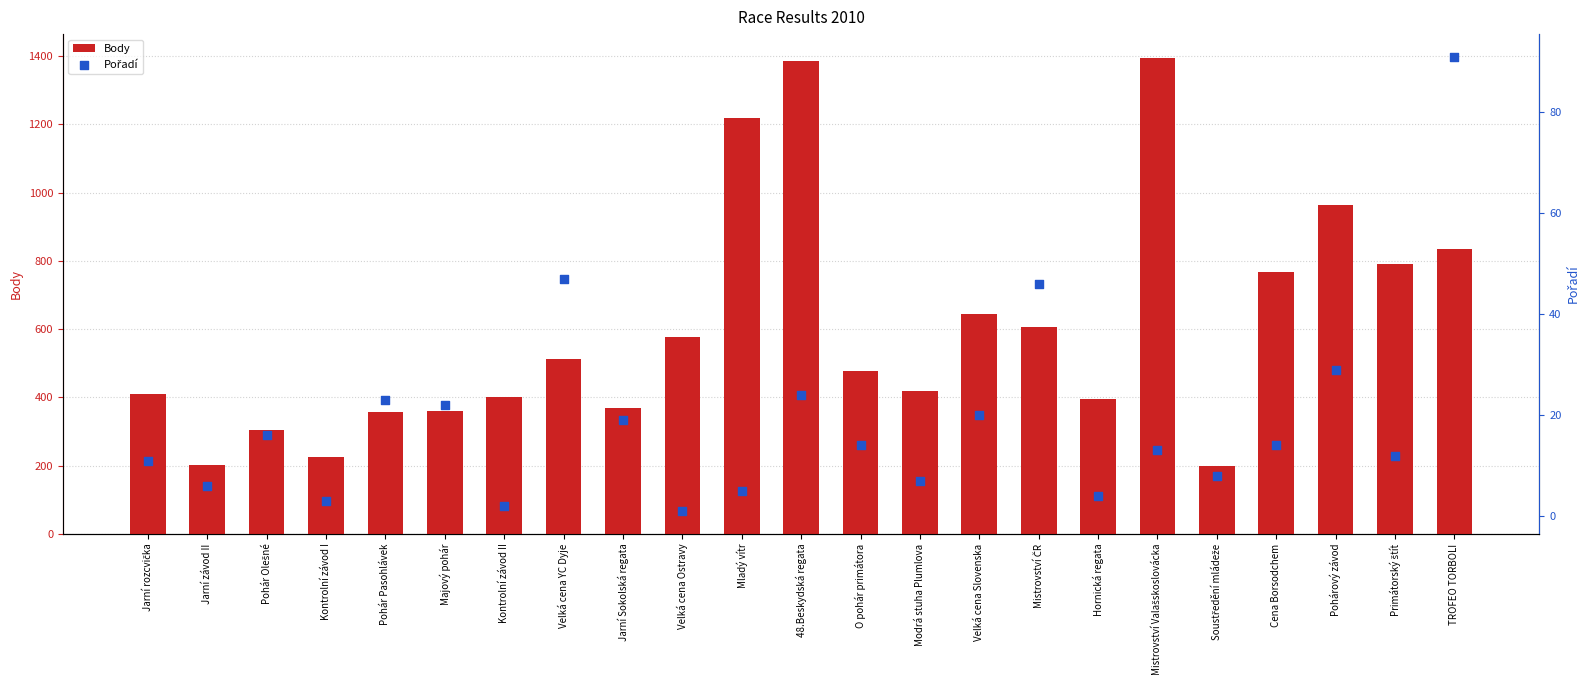

Which series contains the lowest Y value?

Pořadí